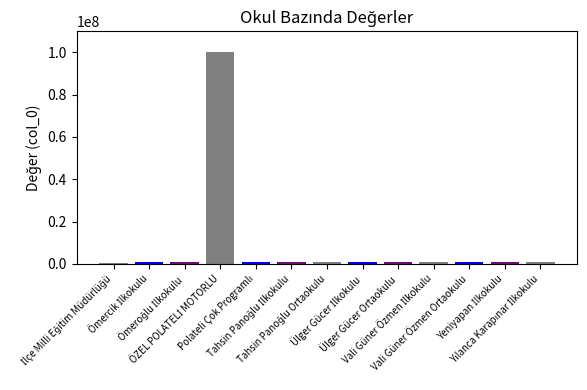

Rank the categories by value from lowest to highest.

İlçe Milli Eğitim Müdürlüğü, Ömeroğlu İlkokulu, Yeniyapan İlkokulu, Tahsin Panoğlu Ortaokulu, Ülger Gücer Ortaokulu, Vali Güner Özmen Ortaokulu, Tahsin Panoğlu İlkokulu, Ülger Gücer İlkokulu, Vali Güner Özmen İlkokulu, Ömercik İlkokulu, Polateli Çok Programlı, Yılanca Karapınar İlkokulu, ÖZEL POLATELİ MOTORLU